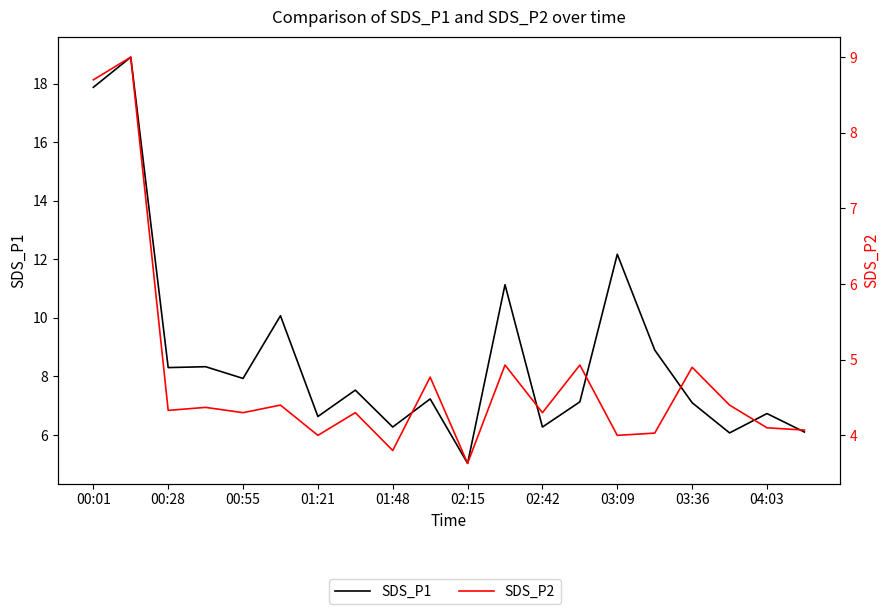

How many categories are shown in the chart?

20